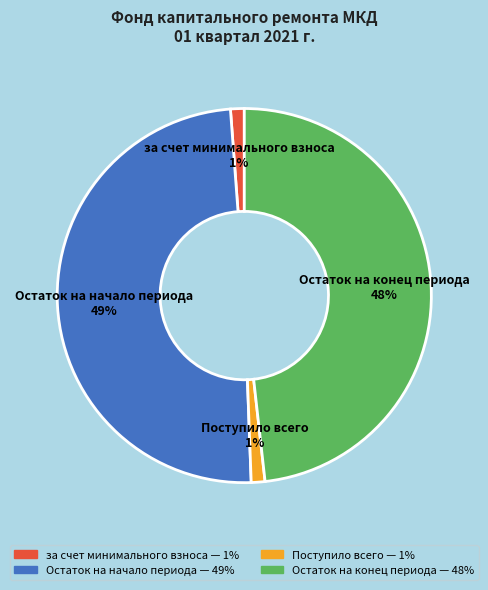

True or false: Поступило всего 1% accounts for 1% of the total.

True